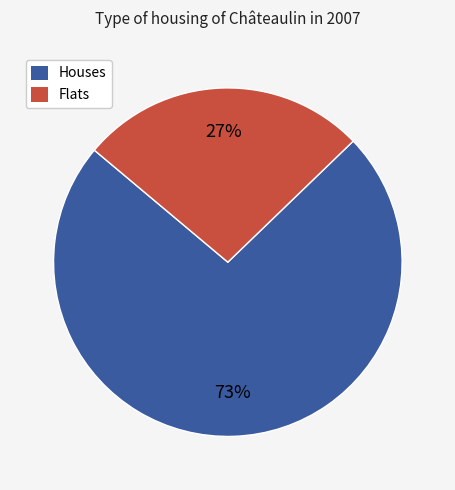

Is there any slice that represents more than half of the pie?

Yes